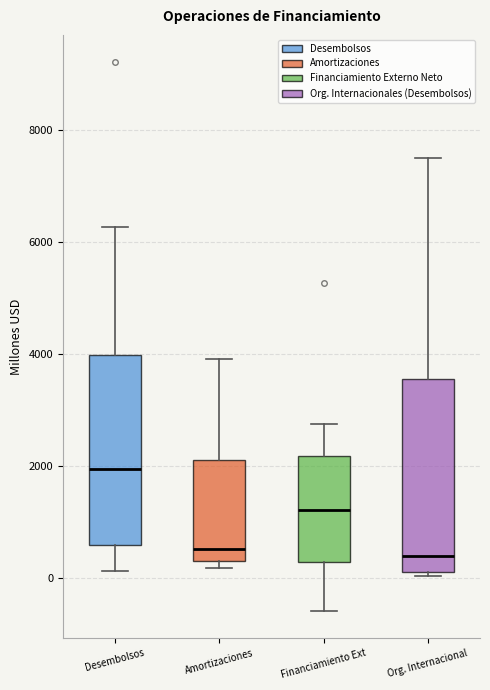

Reading left to right, read every box against the y-axis: the position of its median line, the range the box covers, and the ends of its whiskers. The values are not printed on the chart, so give them approximately, as read against the axis.

Desembolsos: median 2000, box 600 to 4000, whiskers 200 to 6200
Amortizaciones: median 600, box 400 to 2200, whiskers 200 to 4000
Financiamiento Ext: median 1200, box 200 to 2200, whiskers -600 to 2800
Org. Internacional: median 400, box 200 to 3600, whiskers 0 to 7600